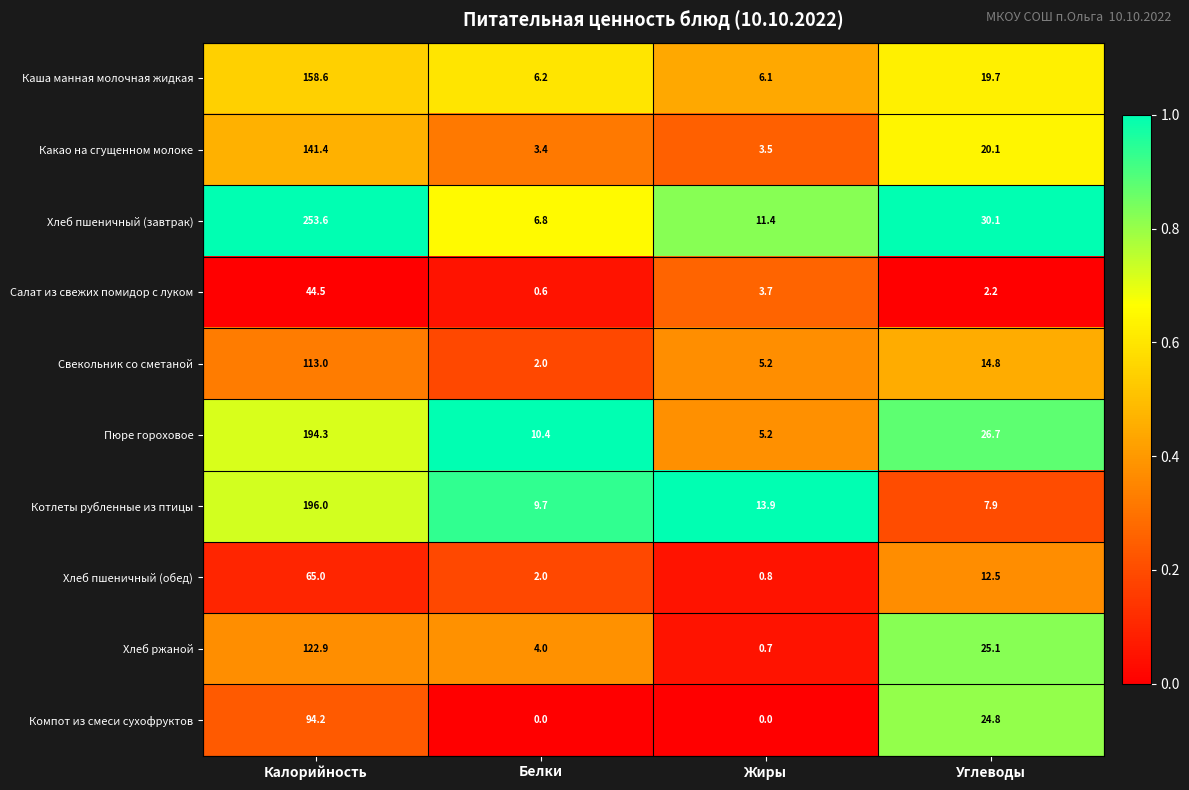

Which series has the widest spread of values?

Хлеб пшеничный (завтрак)